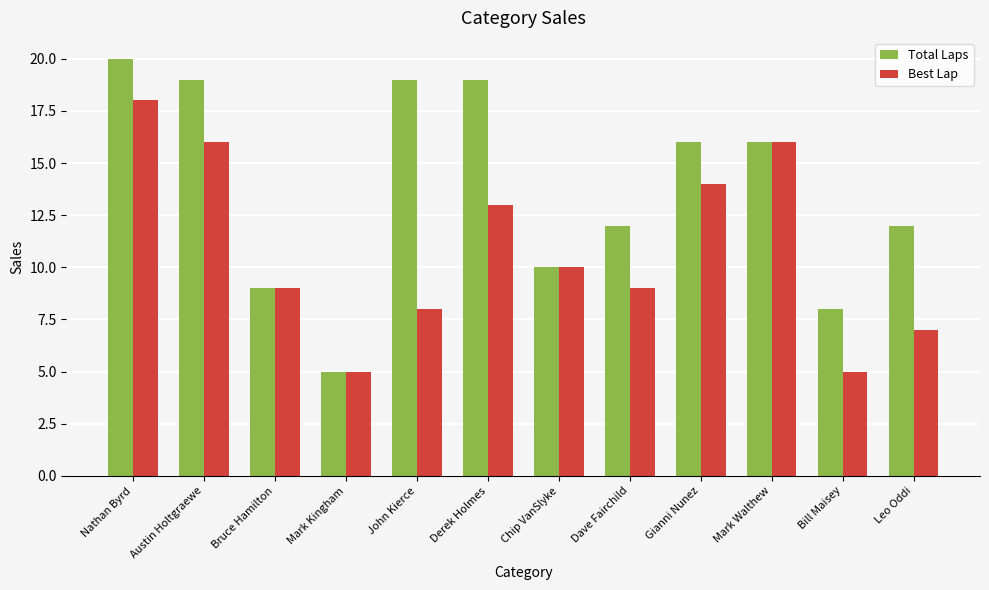

List the series in order of their peak value, highest first.

Total Laps, Best Lap